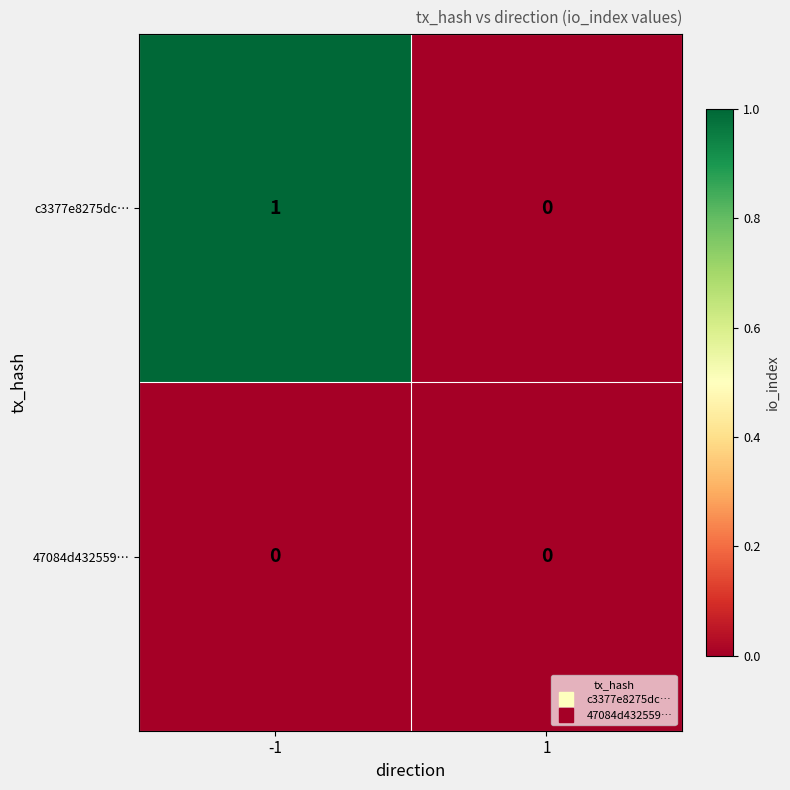

Reading left to right, extract all data points from this chart.

c3377e8275dc…: 1	0
47084d432559…: 0	0